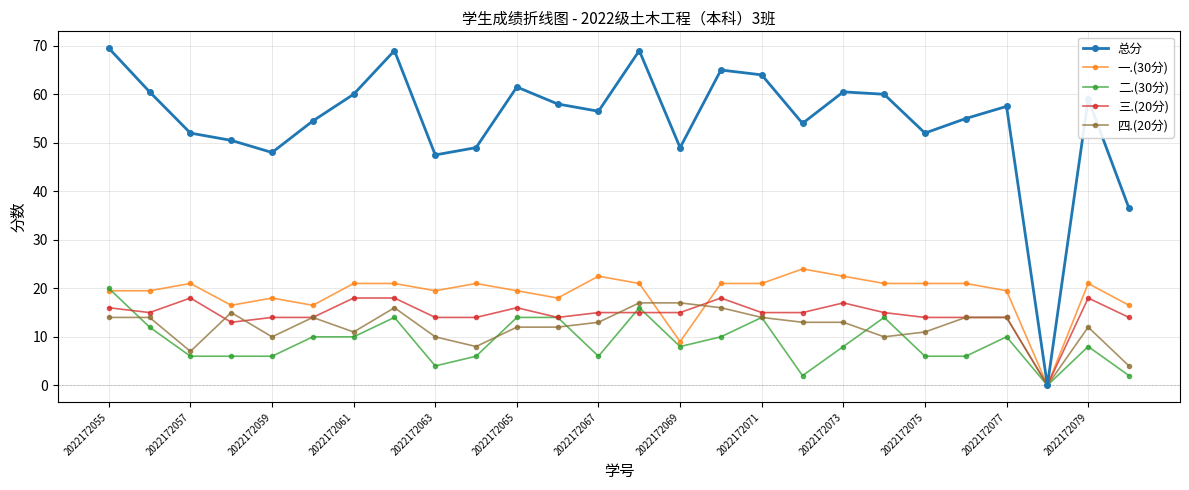

Is this an area chart (filled region under the line)?

No